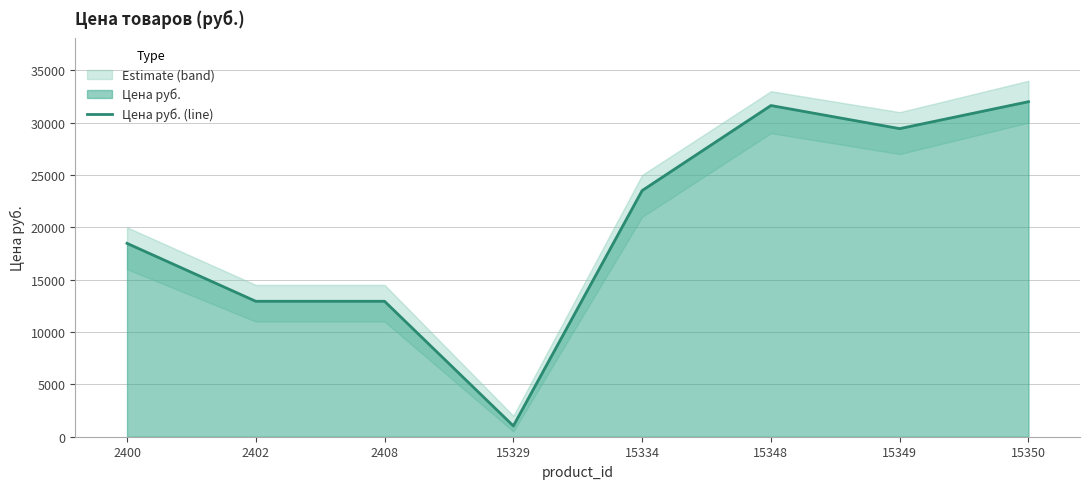

What is the maximum value shown in the chart?

32001